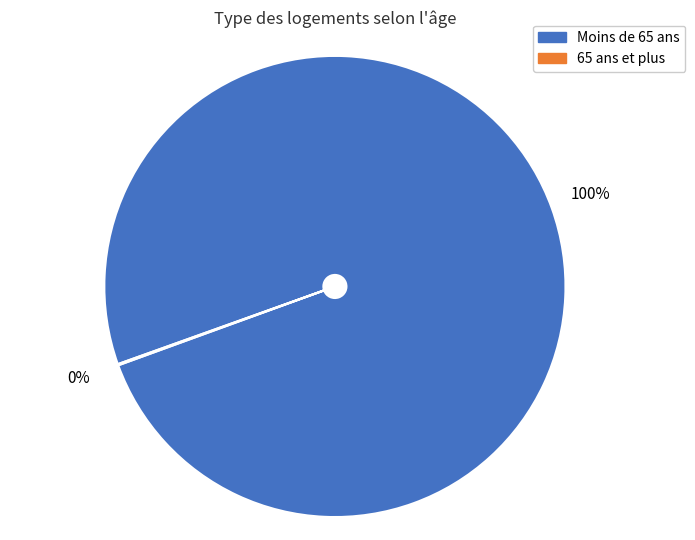

To the nearest percent, what is the average slice percentage?

50%